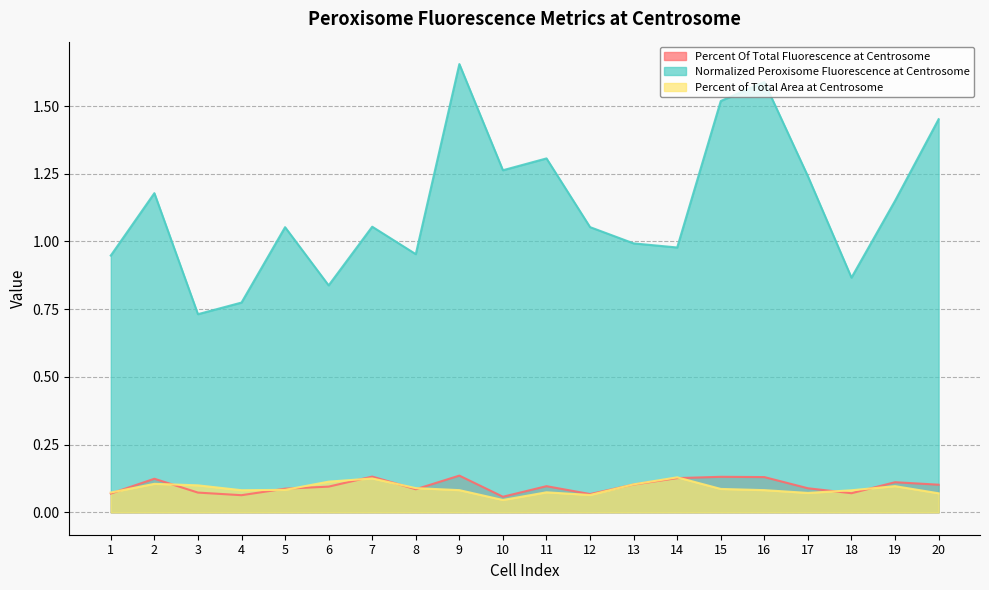

List the labels in order of Percent of Total Area at Centrosome value, smallest first.

10, 12, 20, 17, 1, 11, 18, 4, 9, 16, 5, 15, 8, 19, 3, 13, 2, 6, 7, 14